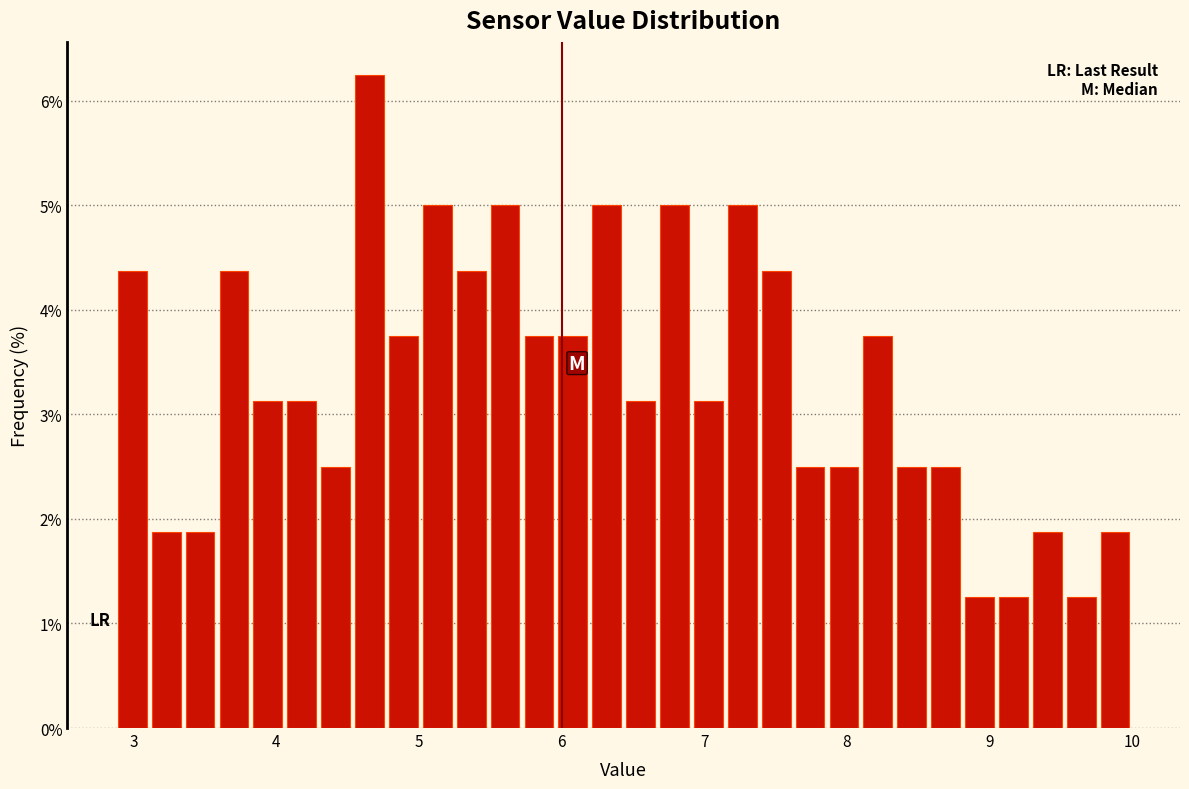

Read against the x-axis, roughly where is the centre of the tallest bar?

4.7